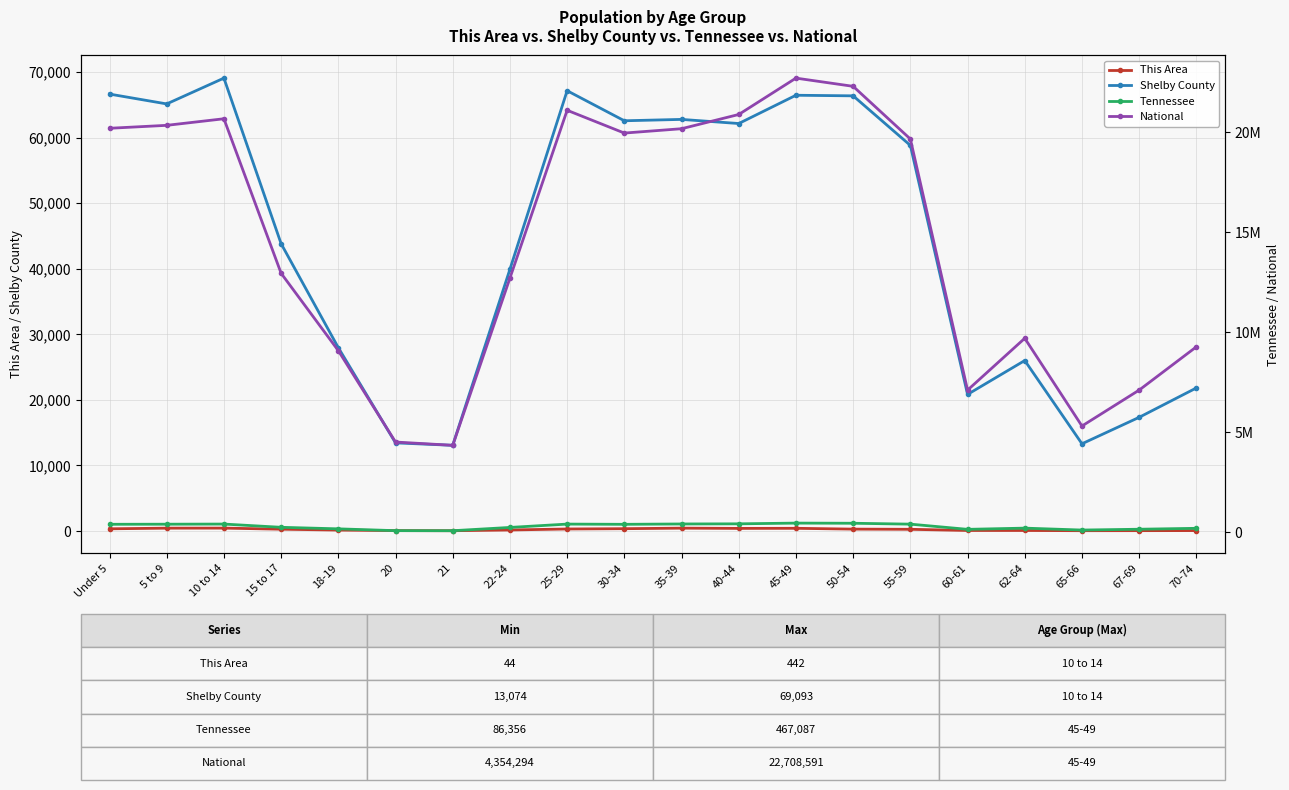

What are all the series names shown in the legend?

This Area, Shelby County, Tennessee, National